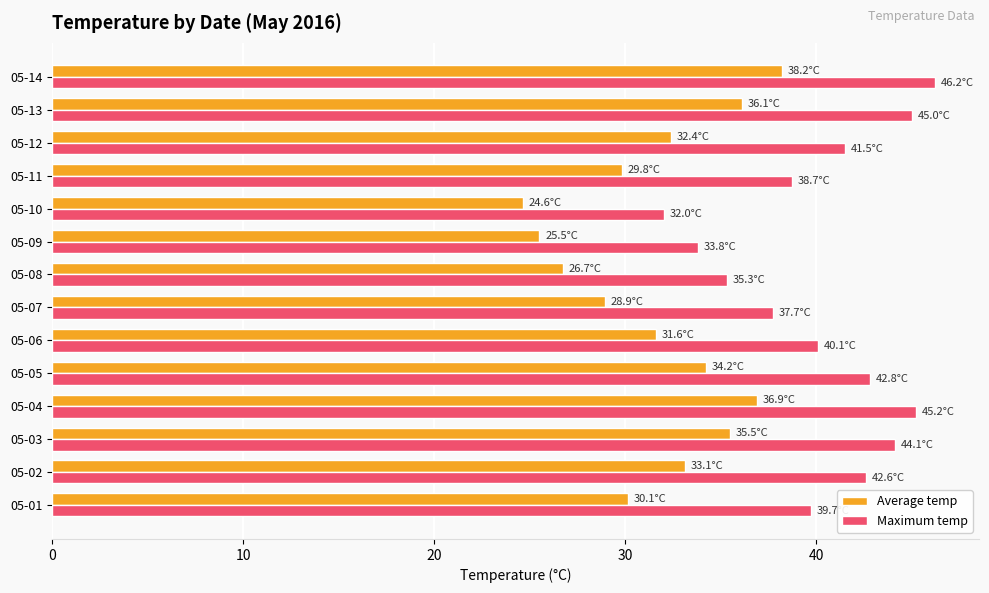

Rank the series by their average value, from lowest to highest.

Average temp, Maximum temp